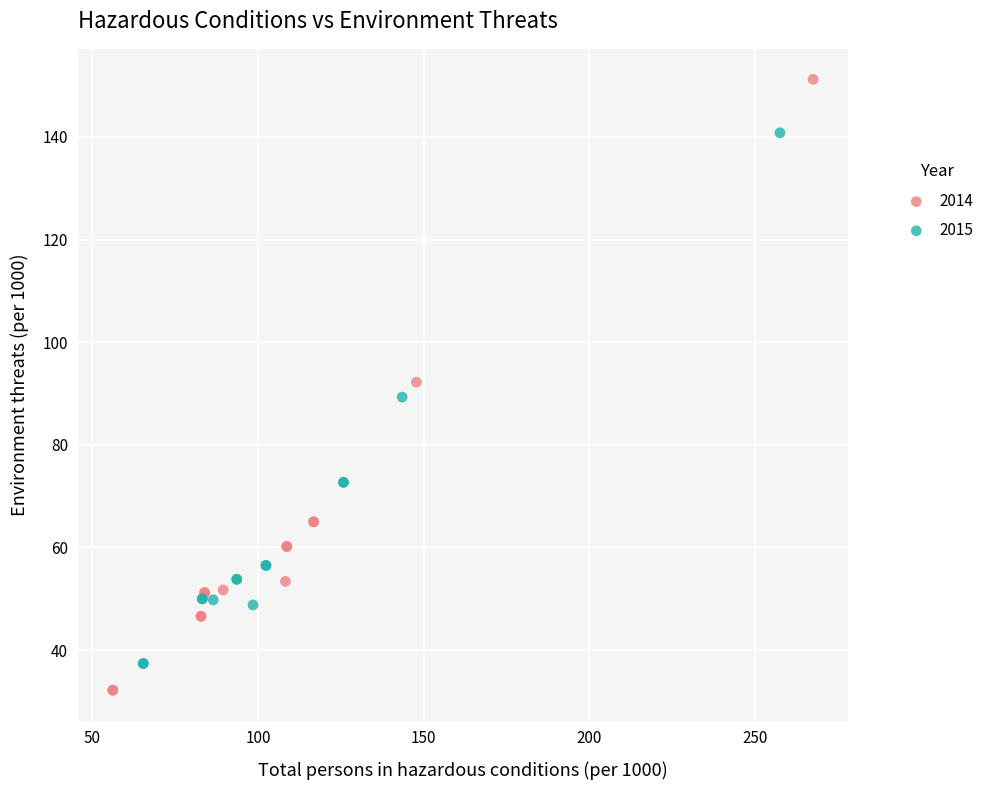

Which series has the largest Y range (max minus min)?

2014